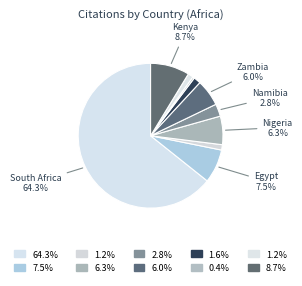

How many slices are in this pie chart?

10